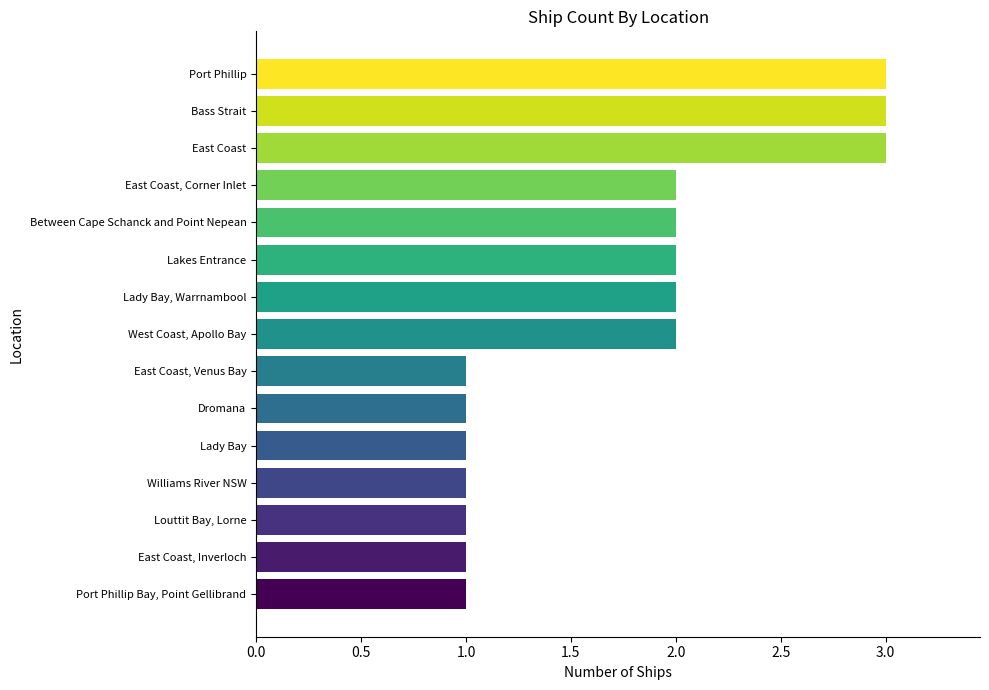

What is the maximum value shown in the chart?

3